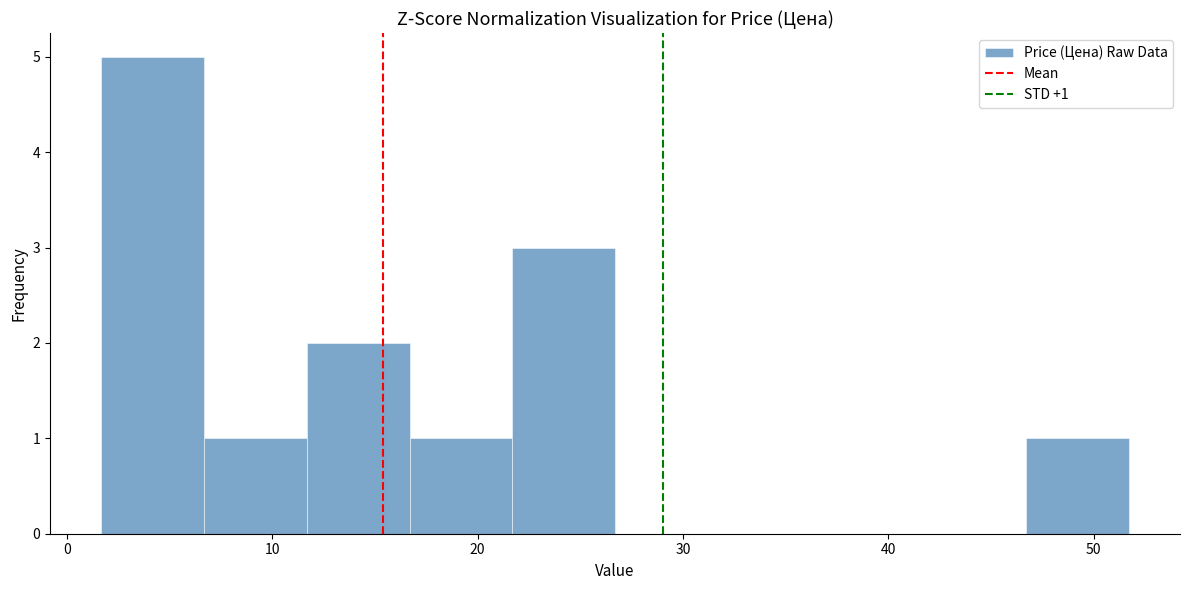

Which range on the x-axis has the tallest bar?

2 to 7